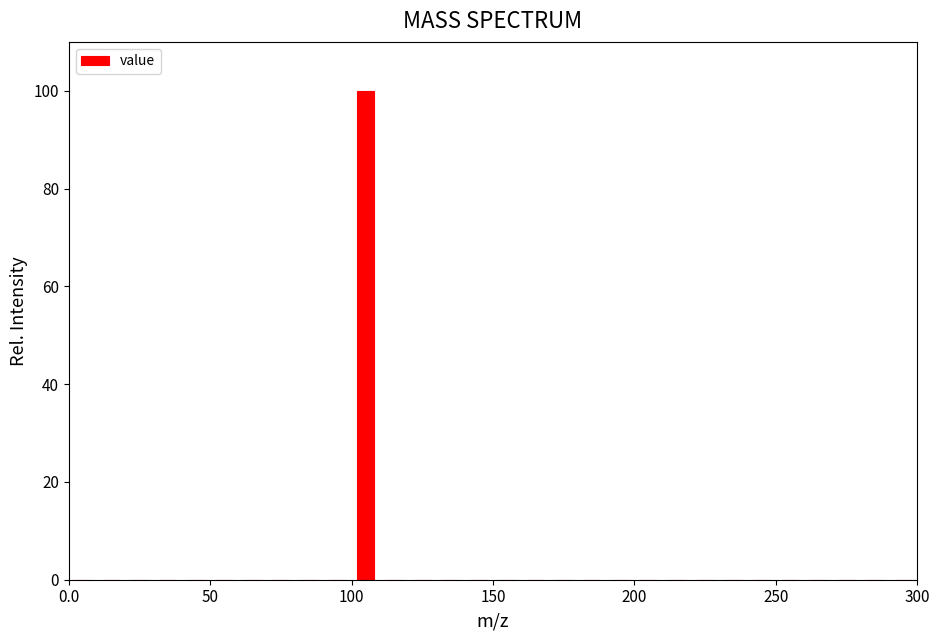

Read against the x-axis, roughly where is the centre of the tallest bar?

105